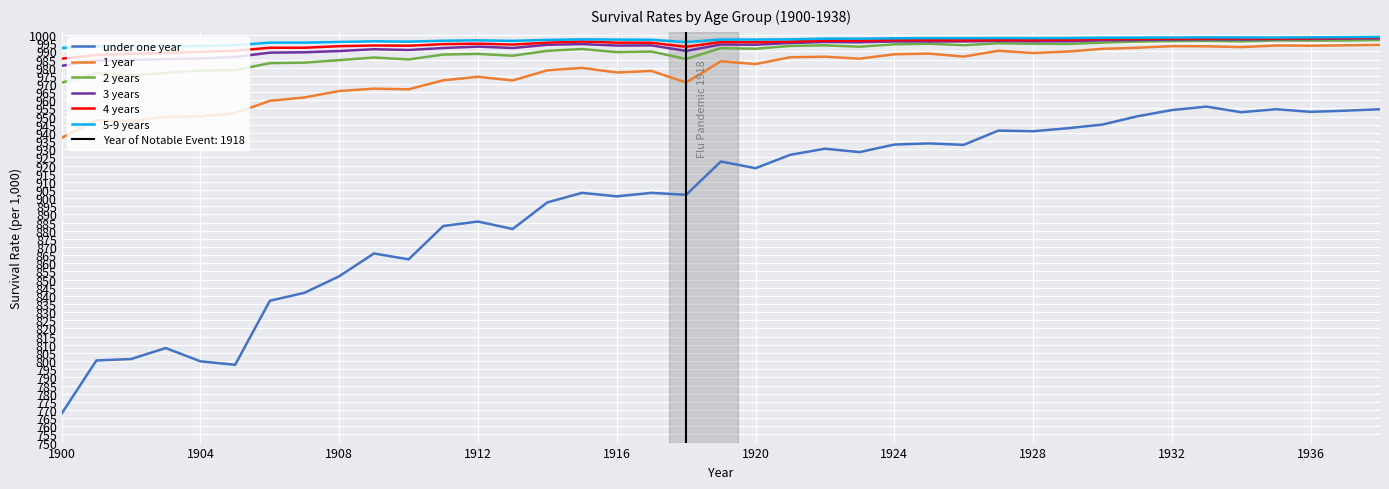

The value of 4 years at 1908 is 1690.0. True or false?

False